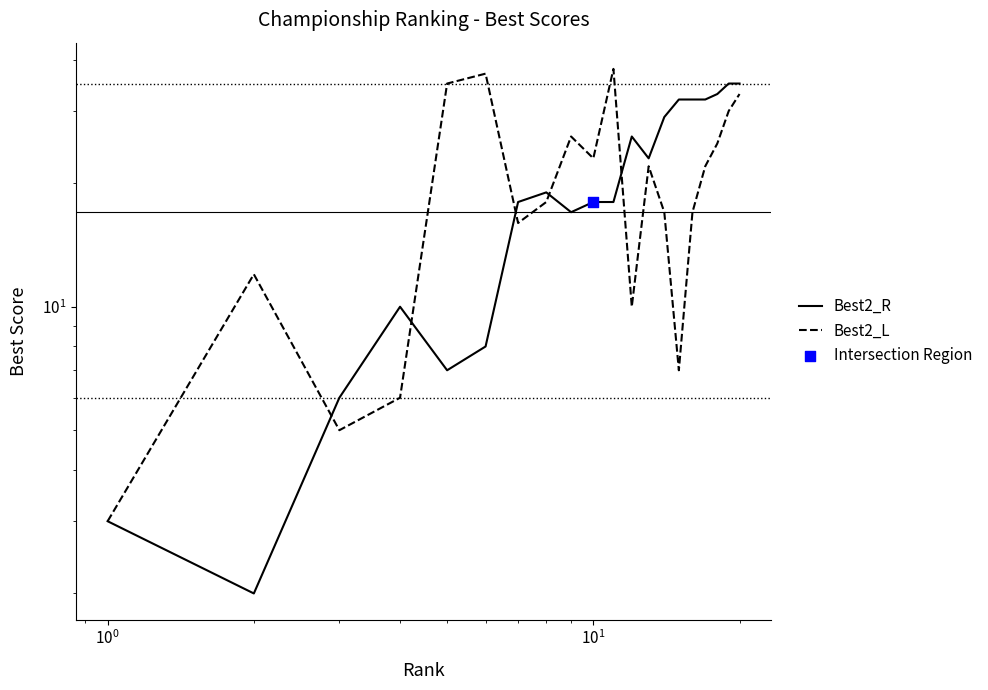

Which series has the largest total across all categories?

Best2_R